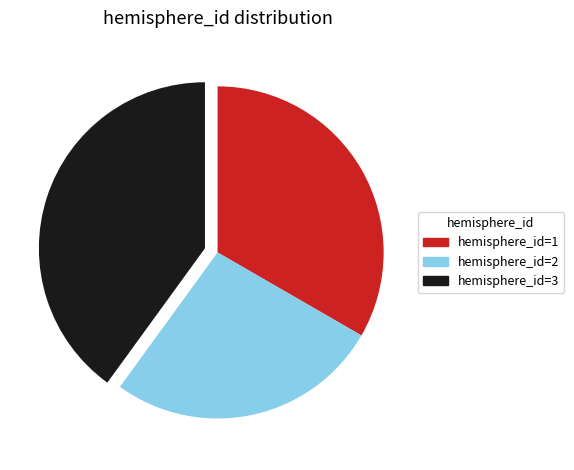

Is it true that hemisphere_id=3 is 30% of the pie?

False